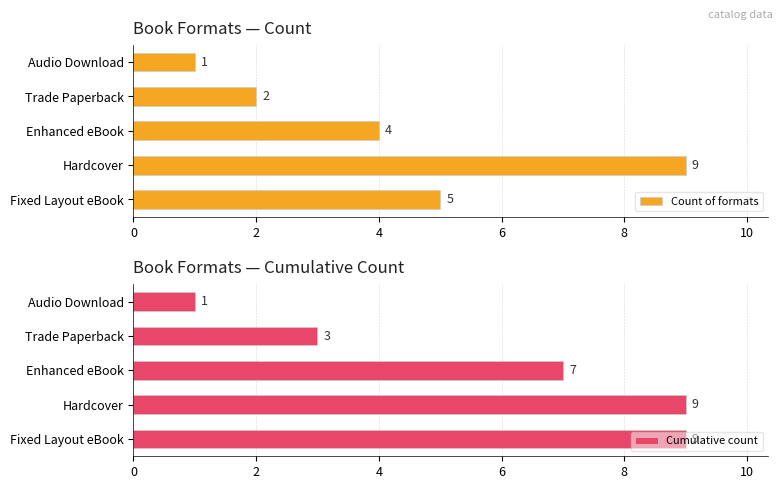

The value of Cumulative count at Fixed Layout eBook is 9. True or false?

True